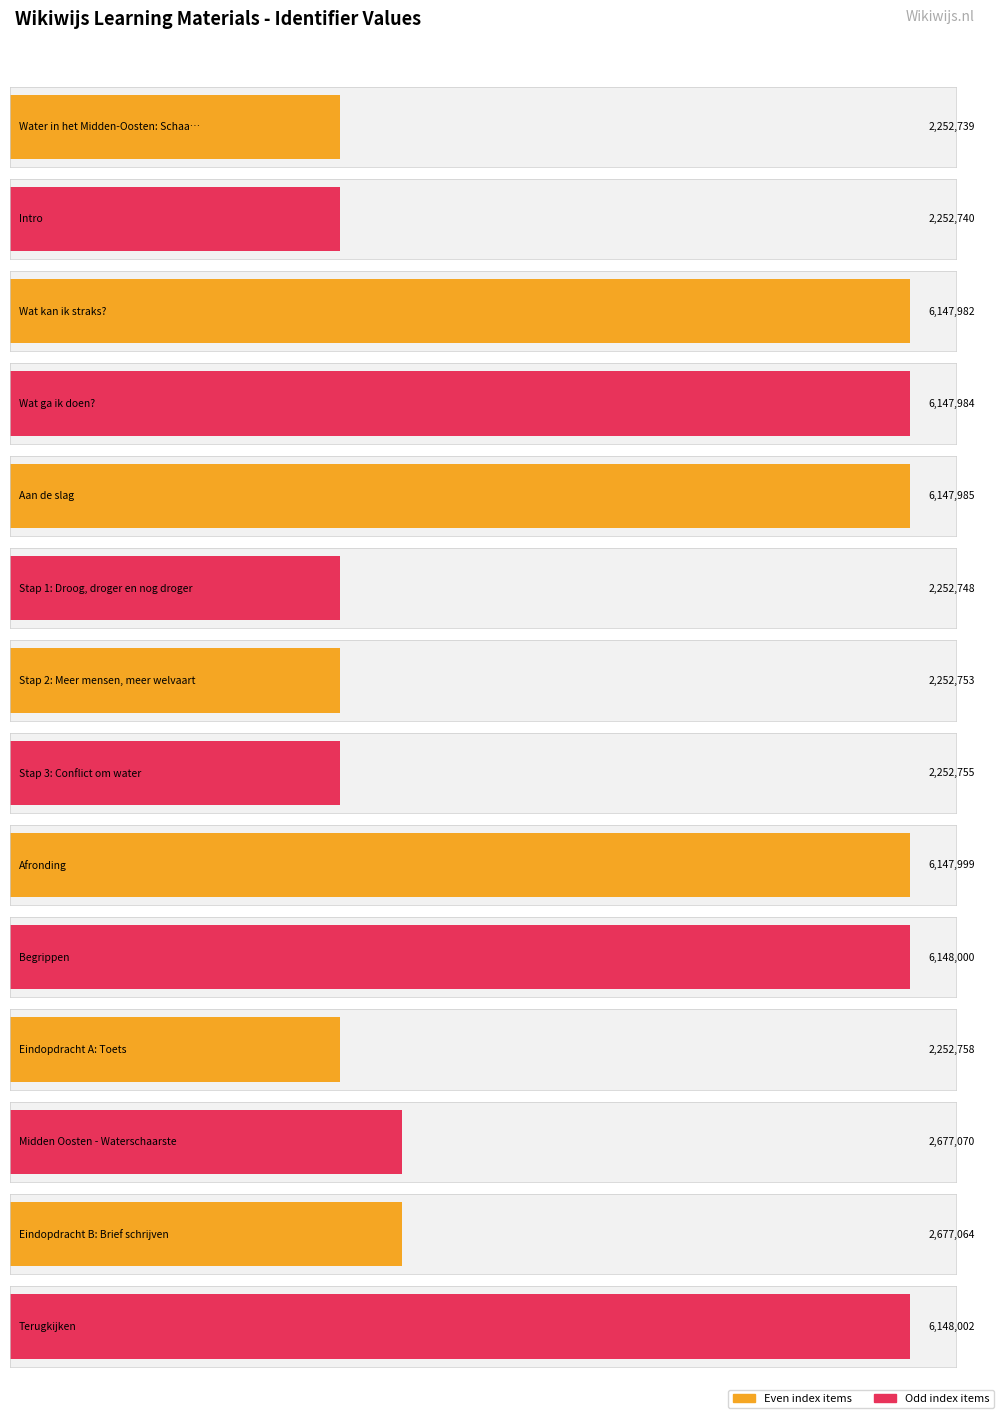

How many values are below 2677070?

7